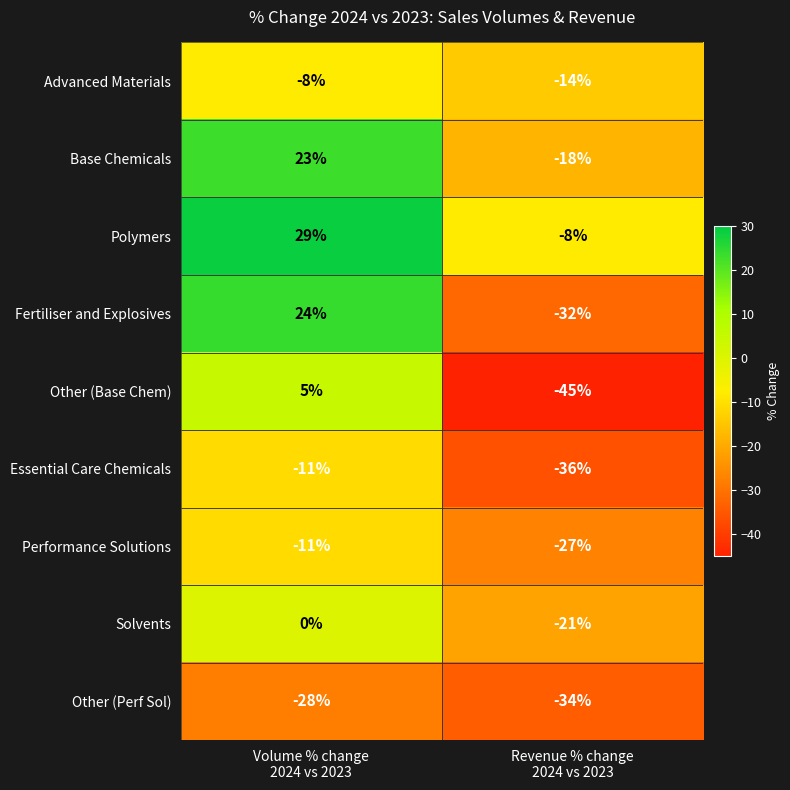

Which series has the widest spread of values?

Fertiliser and Explosives